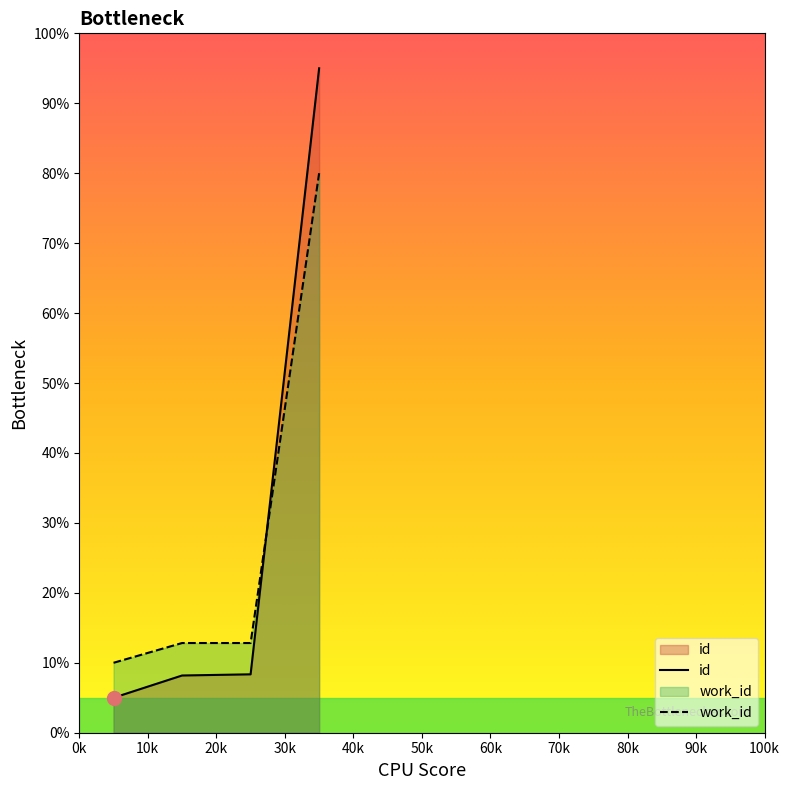

Which series ends up on top after the final intersection of work_id and id?

id